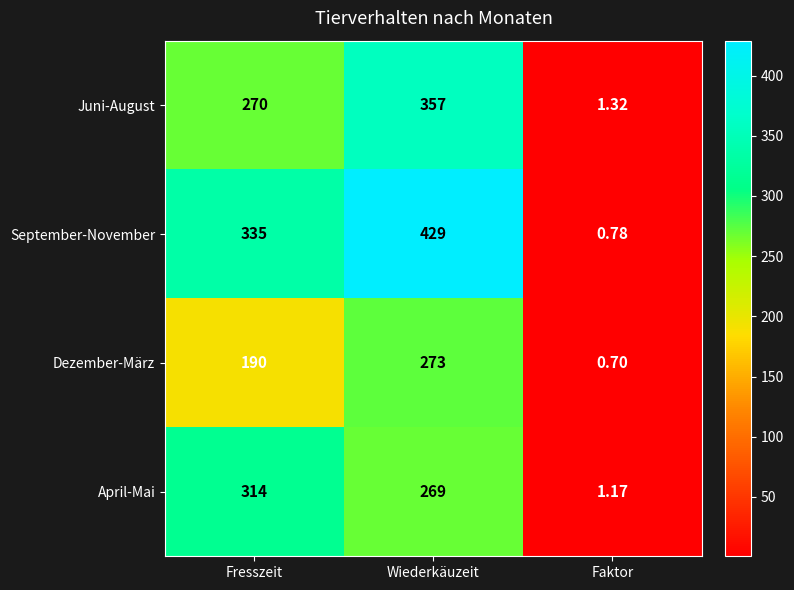

Where does the April-Mai series first go above 269?

Fresszeit